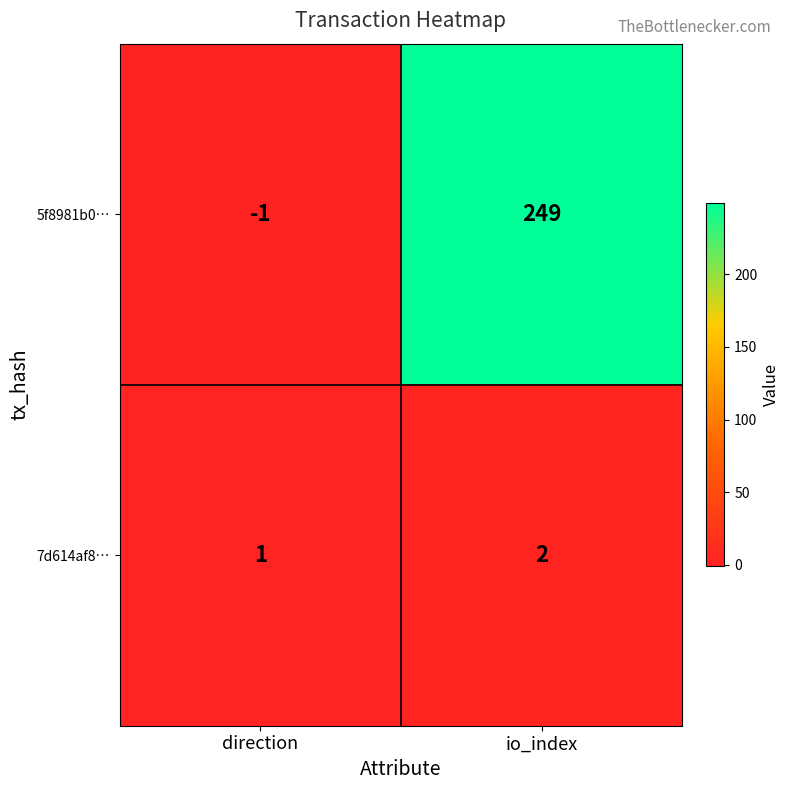

Reading left to right, what are all the values shown in this chart?

5f8981b0…: -1	249
7d614af8…: 1	2